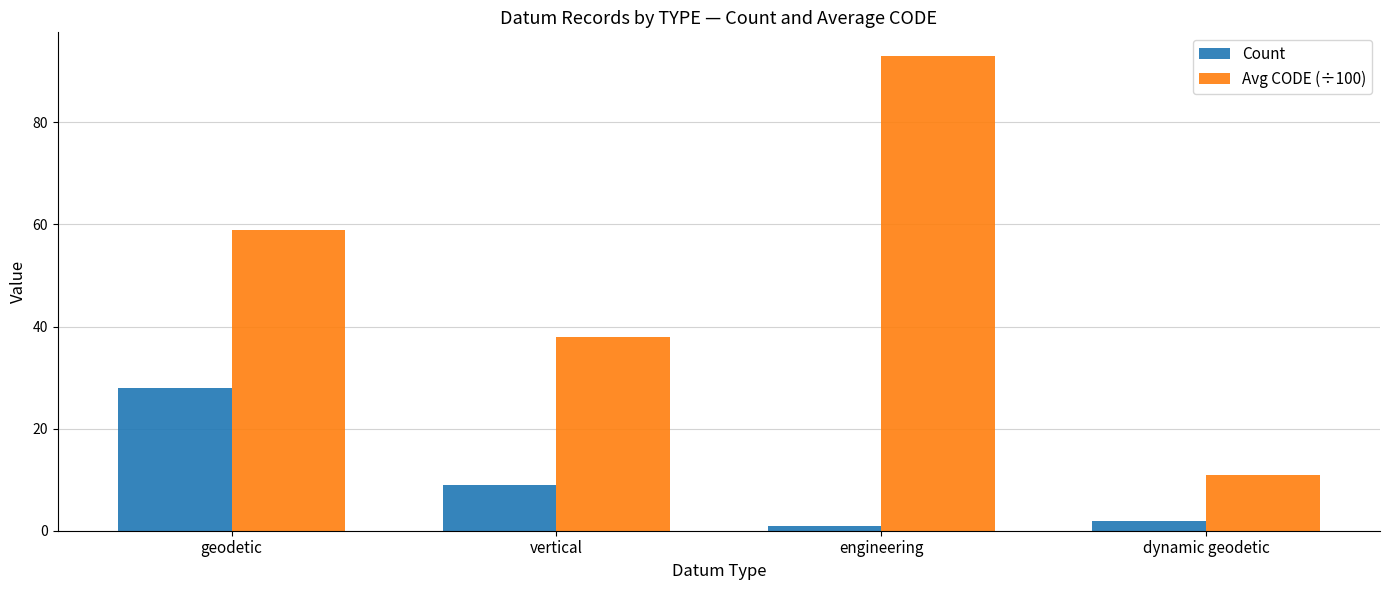

At which category is the sum across all series the highest?

engineering